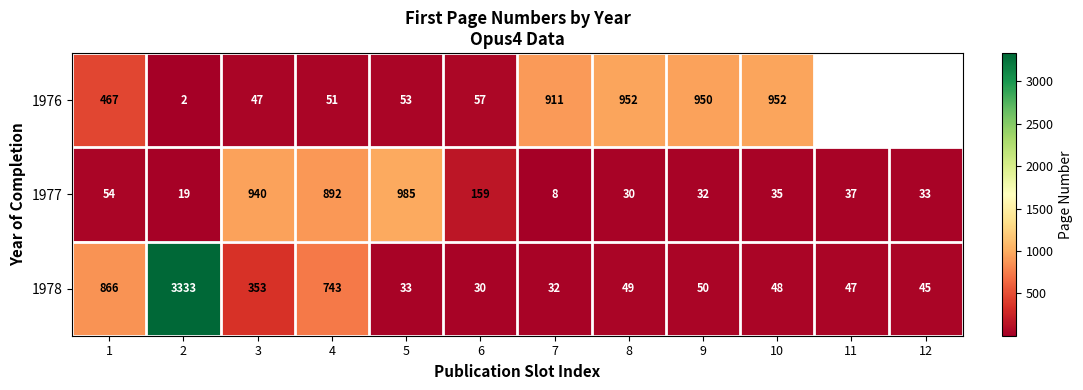

What is the sum of all 1978 values?

5629